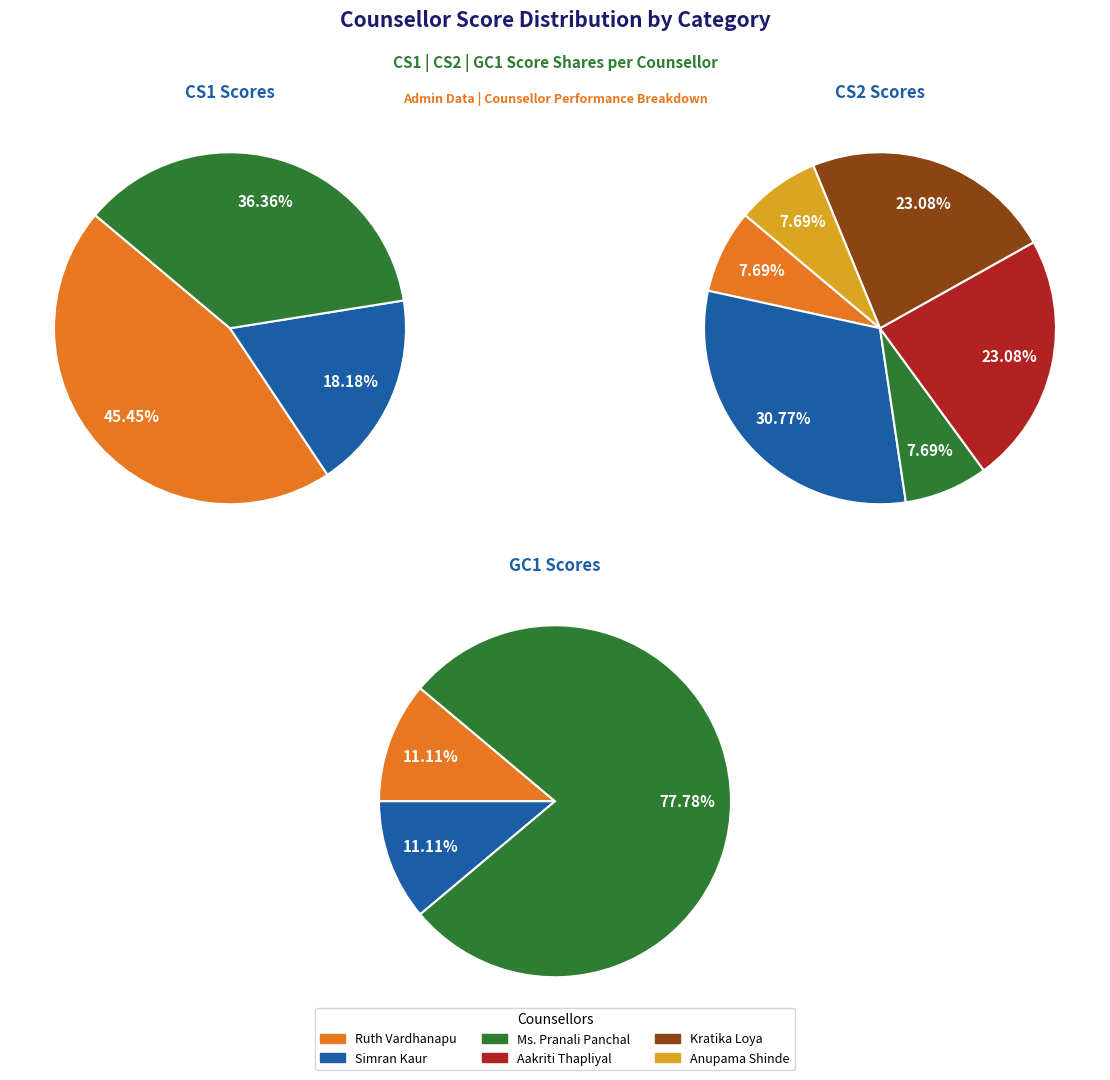

Does any single category account for the majority?

No